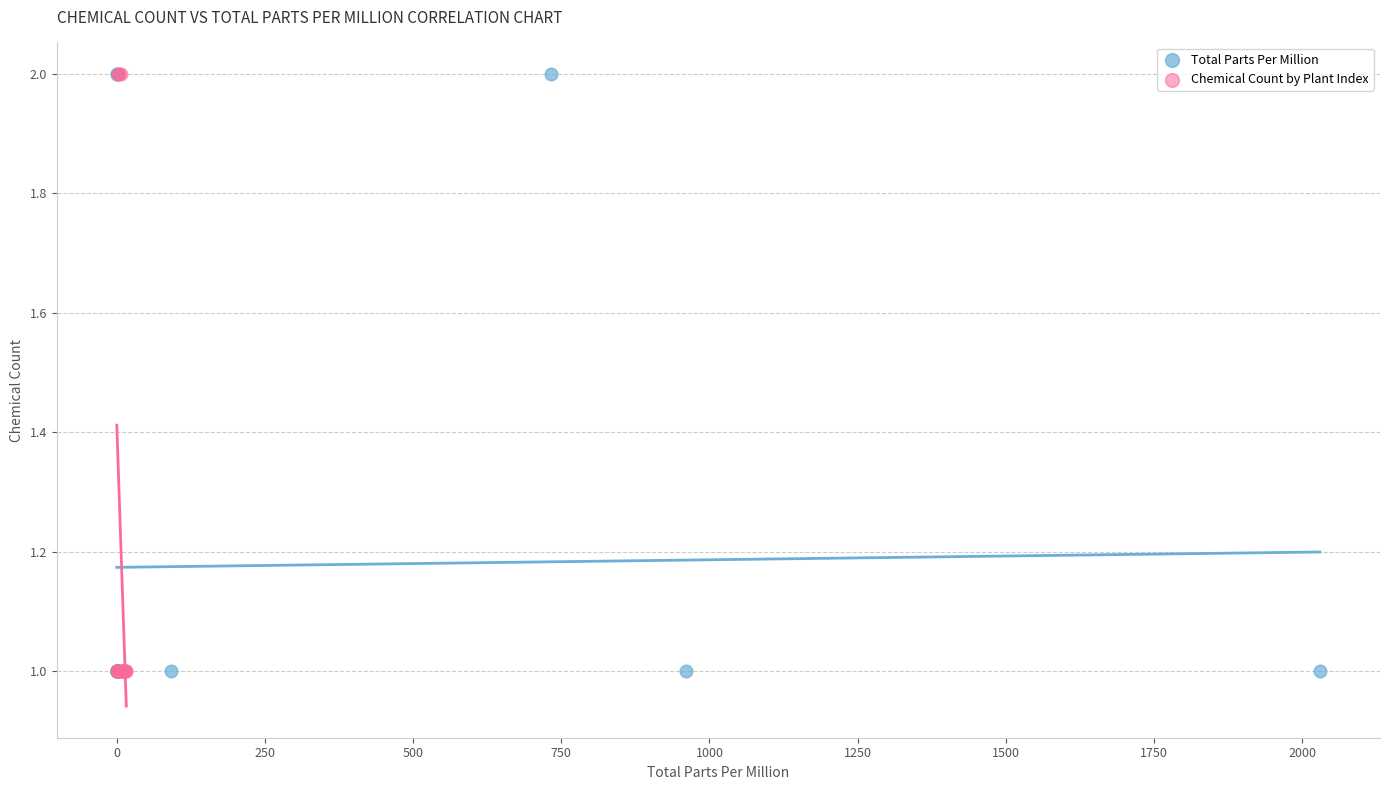

What are all the series names shown in the legend?

Total Parts Per Million, Chemical Count by Plant Index